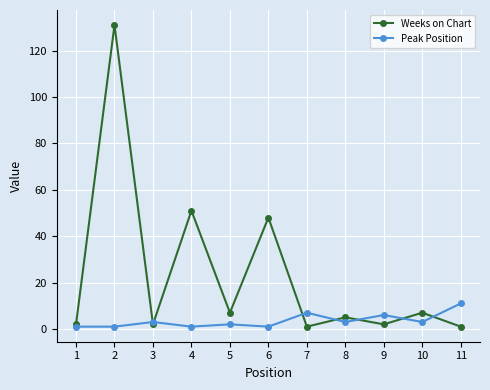

Where is the first local maximum for Weeks on Chart?

2